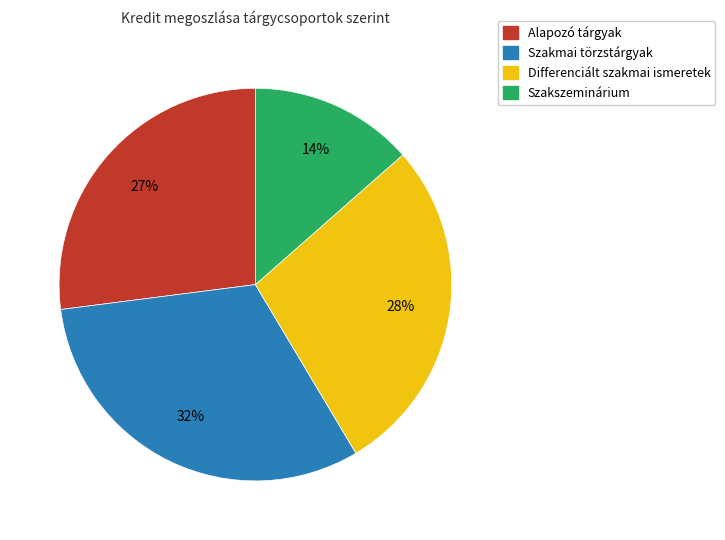

The Alapozó tárgyak slice represents 27% of the pie. True or false?

True